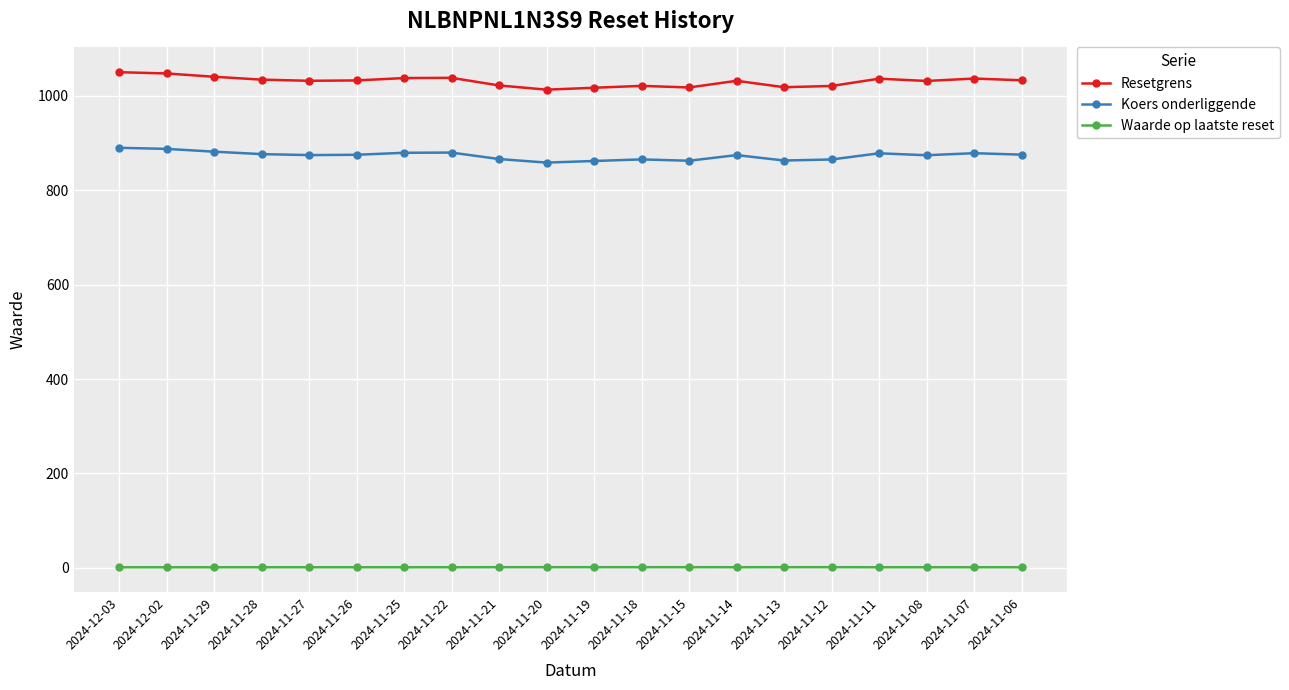

True or false: Waarde op laatste reset has more than 1 points higher than both neighbors.

True